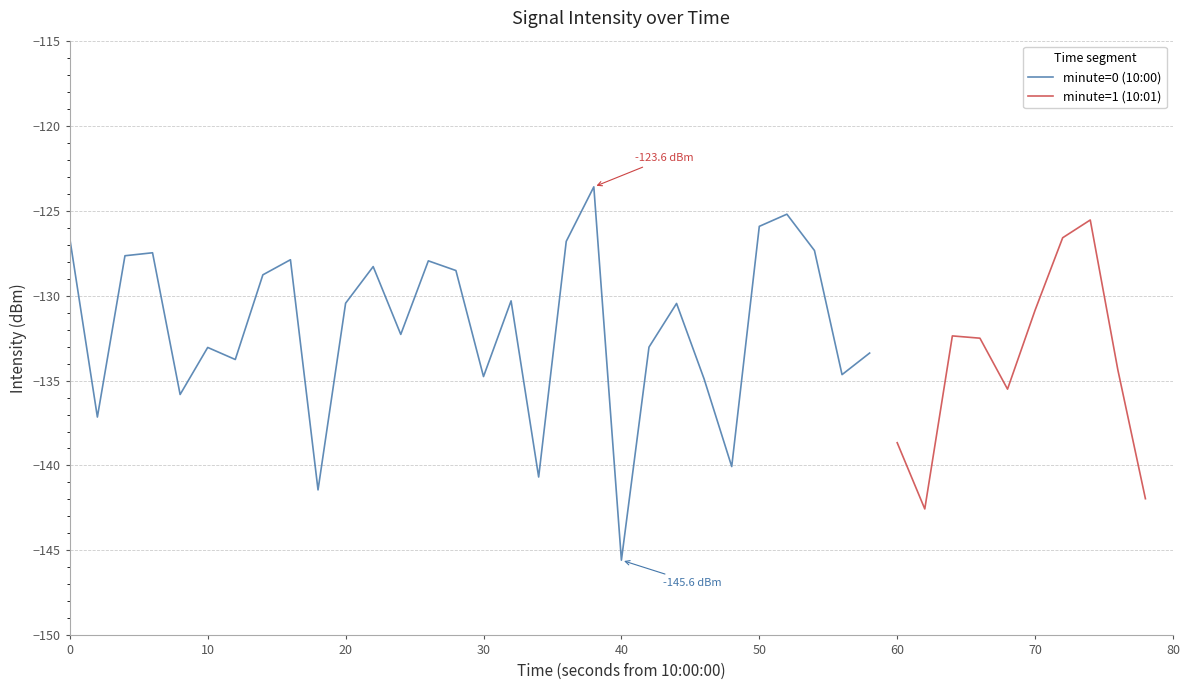

What is the value of the 33rd point from the left?

-132.4